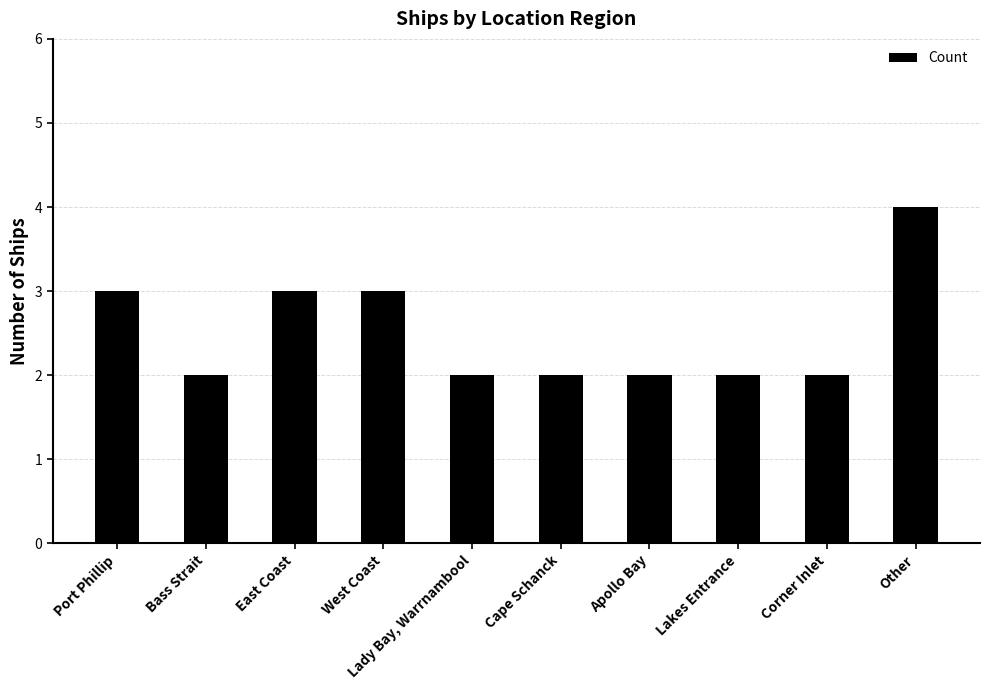

Approximately how many times larger is the value at West Coast compared to Corner Inlet?

1.5